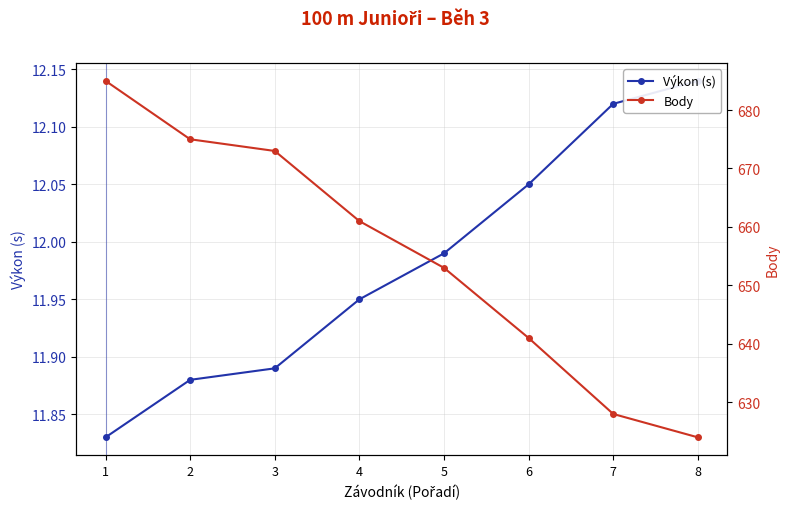

Reading left to right, transcribe all the data shown in this chart.

Výkon (s): 11.8	11.9	11.9	11.9	12.0	12.1	12.1	12.1
Body: 685.0	675.0	673.0	661.0	653.0	641.0	628.0	624.0